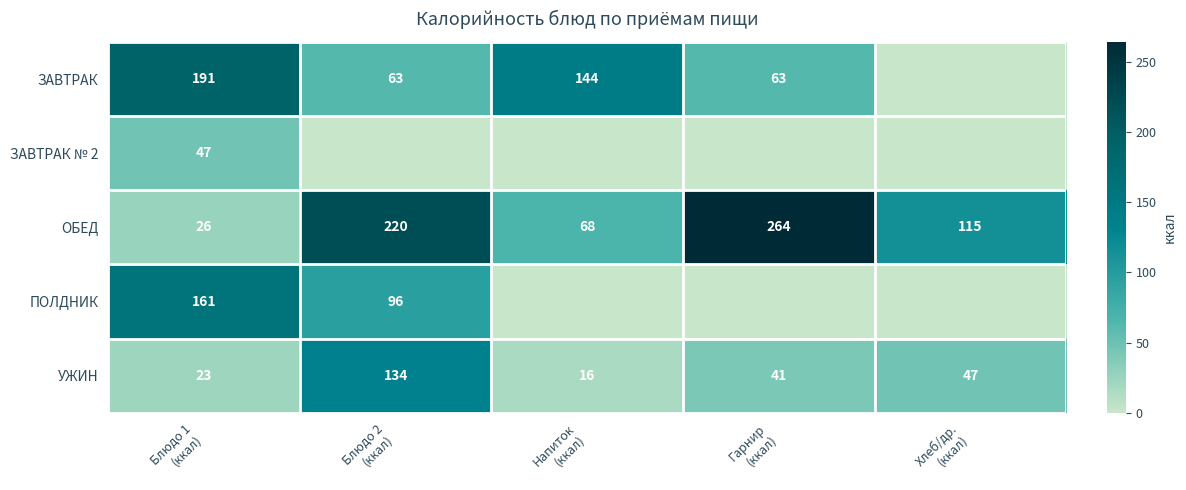

What is the sum of all ОБЕД values?

693